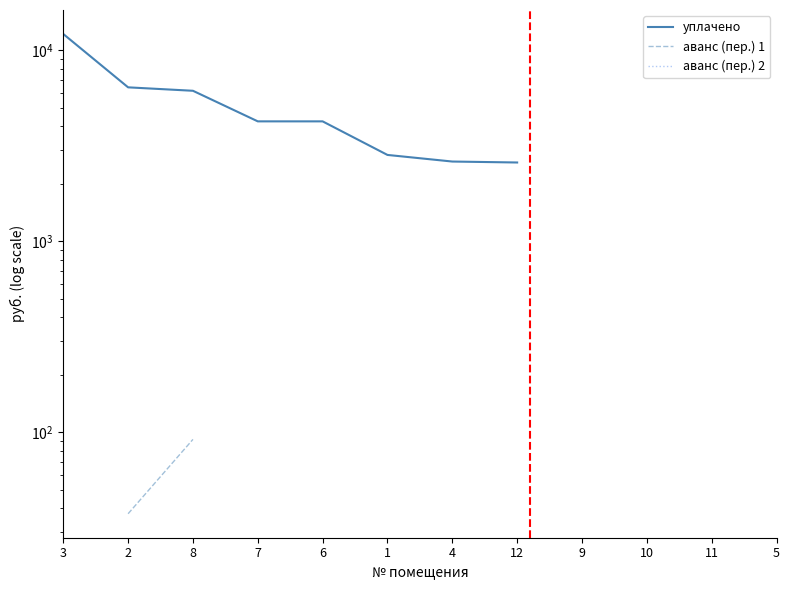

Which series has the largest range (max minus min)?

уплачено